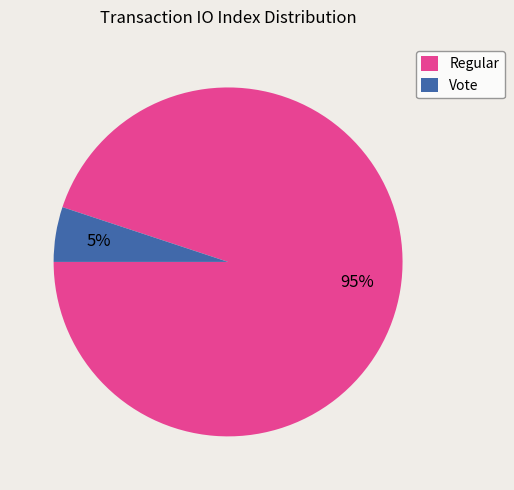

How many segments does this pie chart have?

2